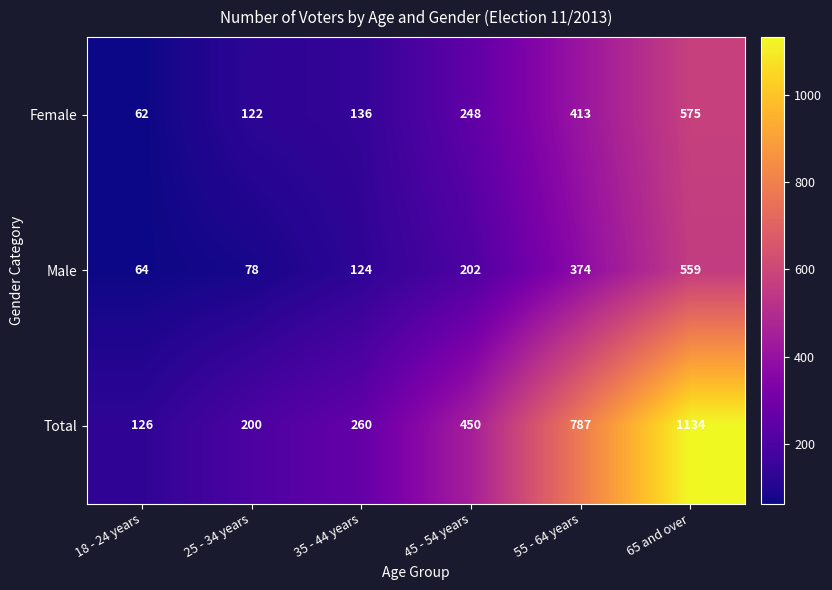

What is the minimum value shown in the chart?

62